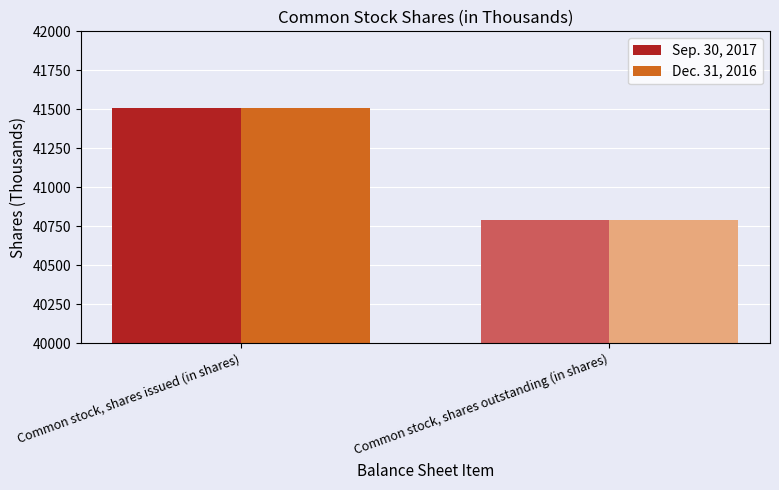

What value does the Sep. 30, 2017 series have at Common stock, shares outstanding (in shares)?

40793